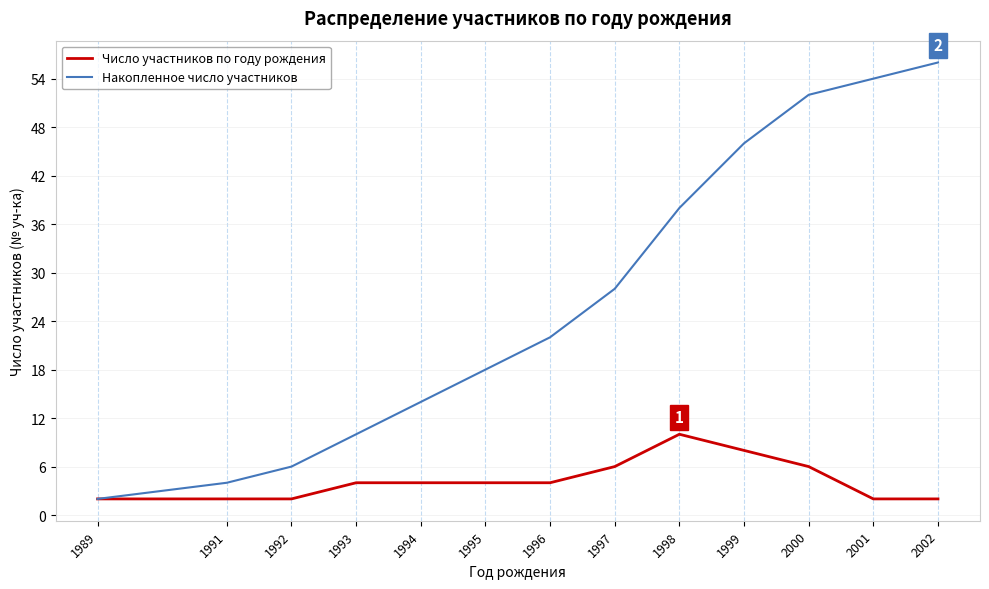

Rank the series by their maximum value, from lowest to highest.

Число участников по году рождения, Накопленное число участников